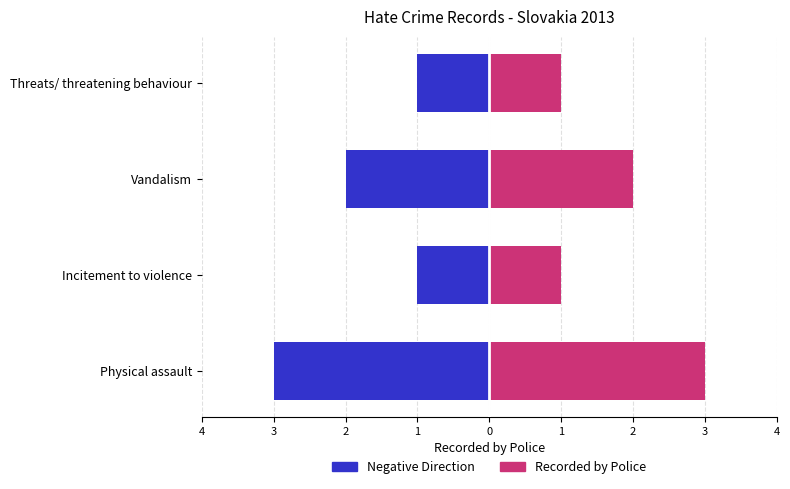

What are all the series names shown in the legend?

Negative Direction, Recorded by Police